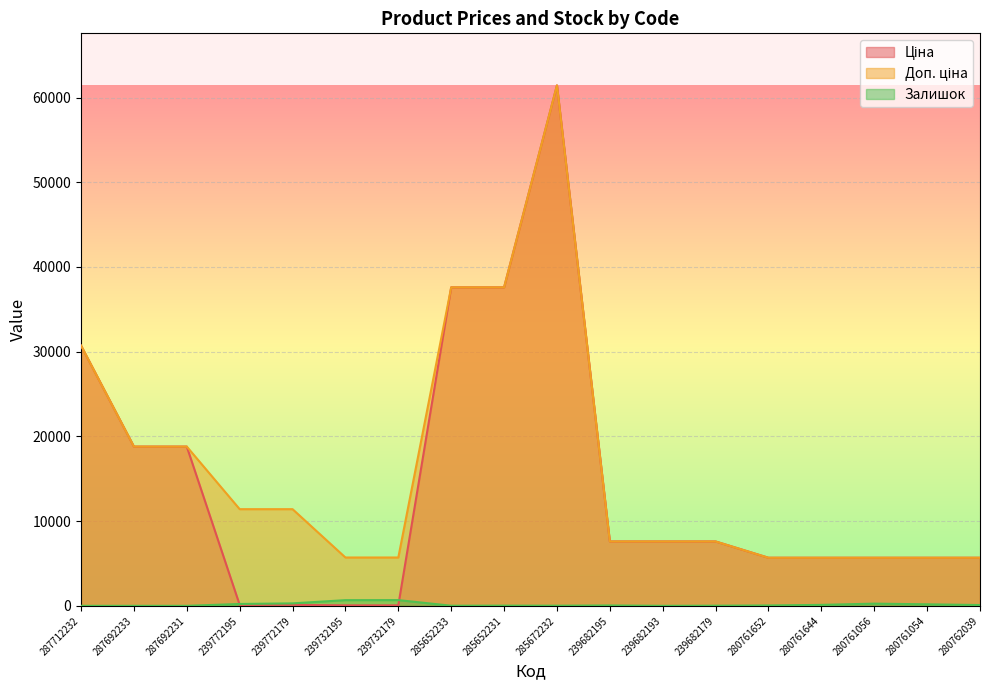

What is the value of the Ціна point at the 7th from the left?

57.0